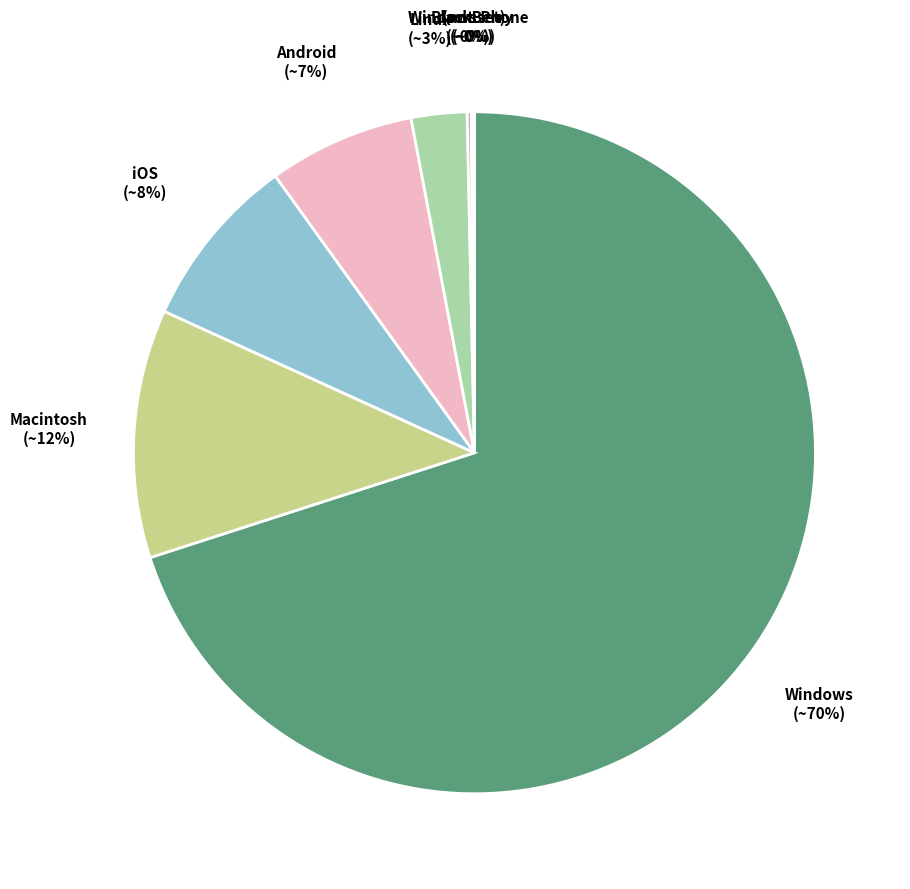

To the nearest percent, what is the average slice percentage?

12%